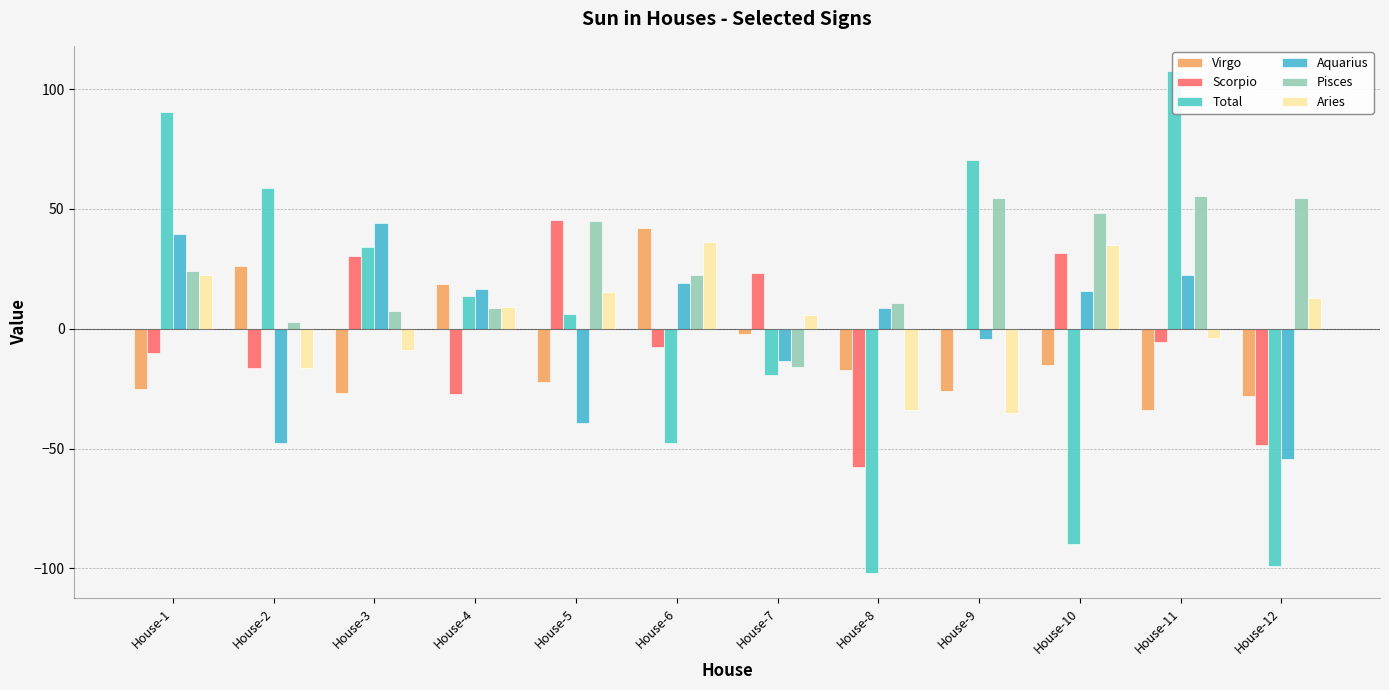

At which category is the sum across all series the highest?

House-11